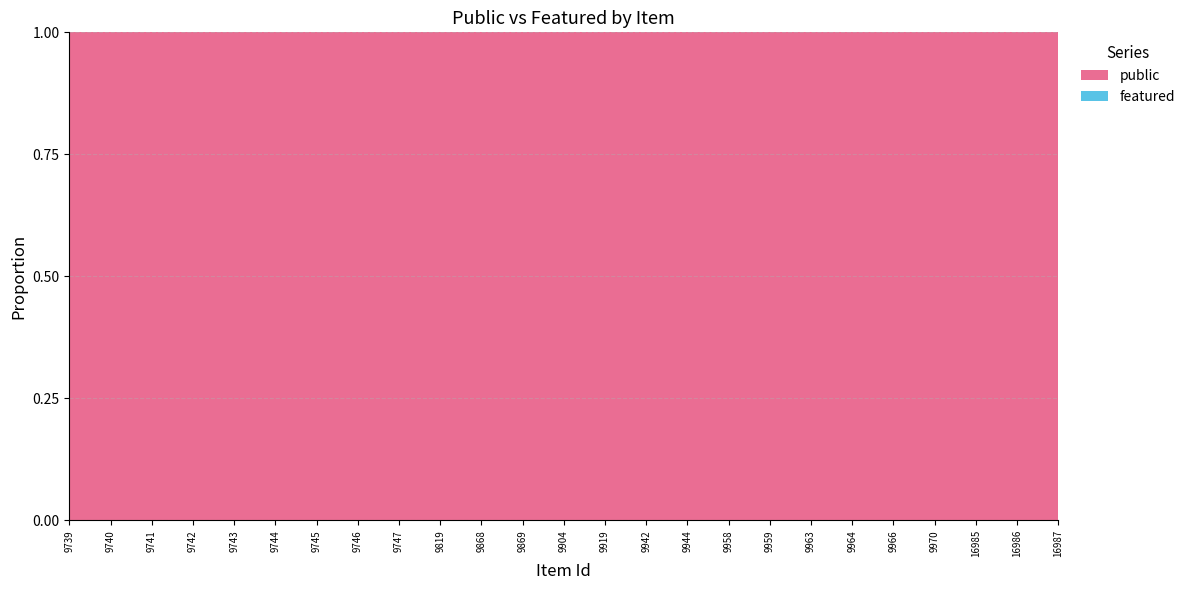

Reading left to right, what are all the values shown in this chart?

public: 1	1	1	1	1	1	1	1	1	1	1	1	1	1	1	1	1	1	1	1	1	1	1	1	1
featured: 0	0	0	0	0	0	0	0	0	0	0	0	0	0	0	0	0	0	0	0	0	0	0	0	0